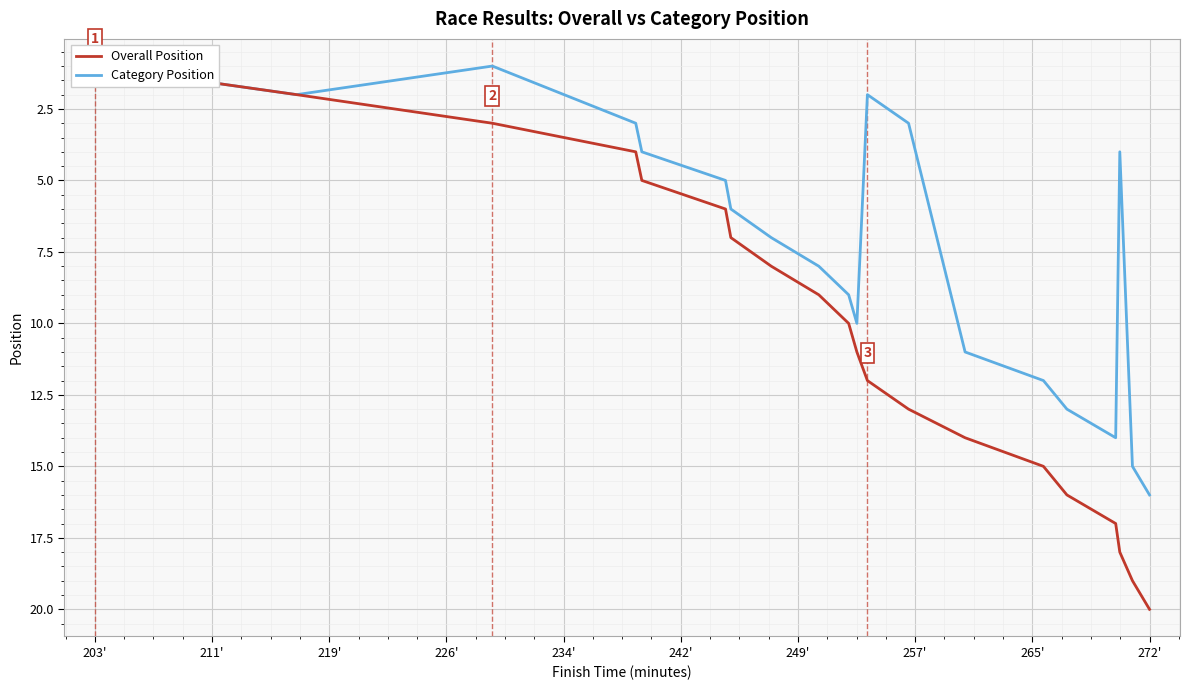

Between 203' and 249', which is larger?

249'